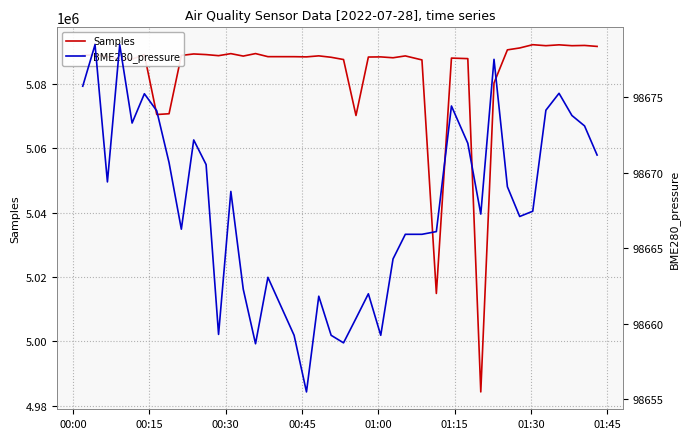

What is the minimum value for Samples?

4984271